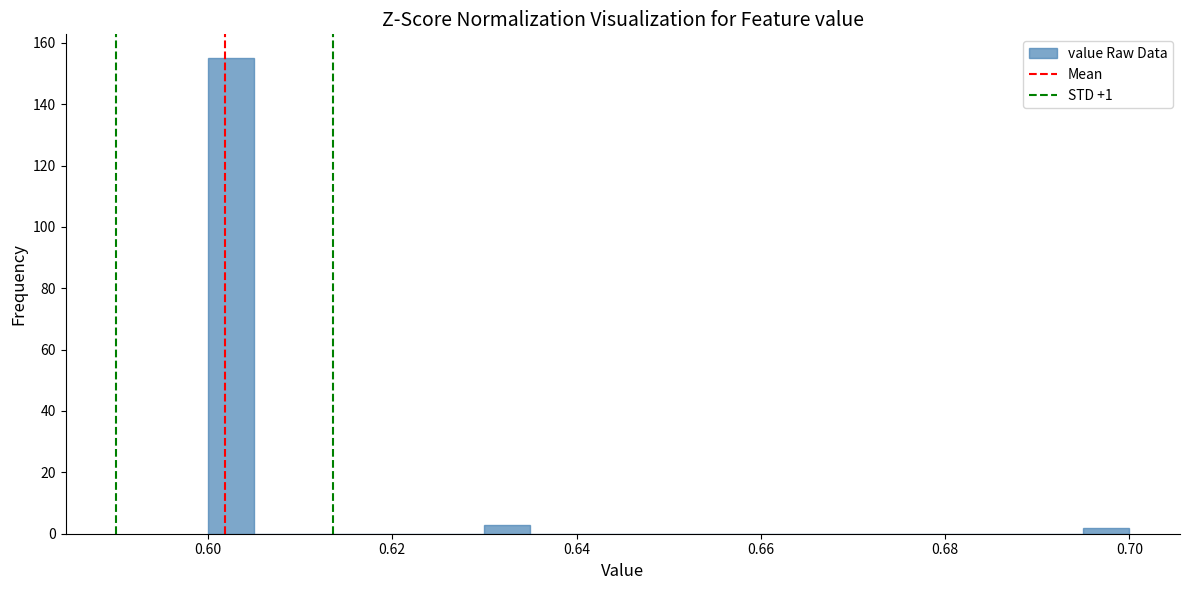

Read against the x-axis, roughly where is the centre of the tallest bar?

0.602